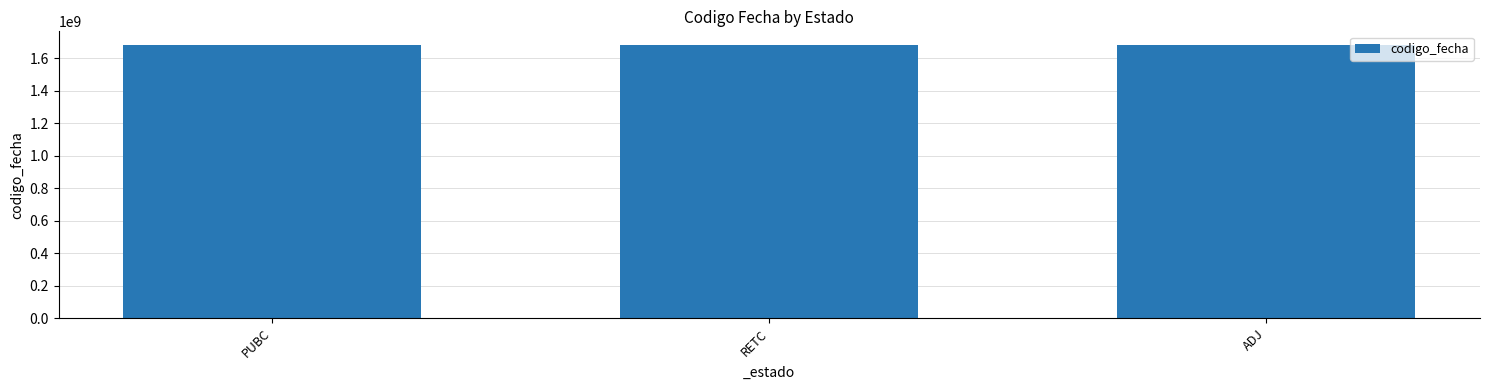

True or false: the data shows 1121747299 at PUBC.

False